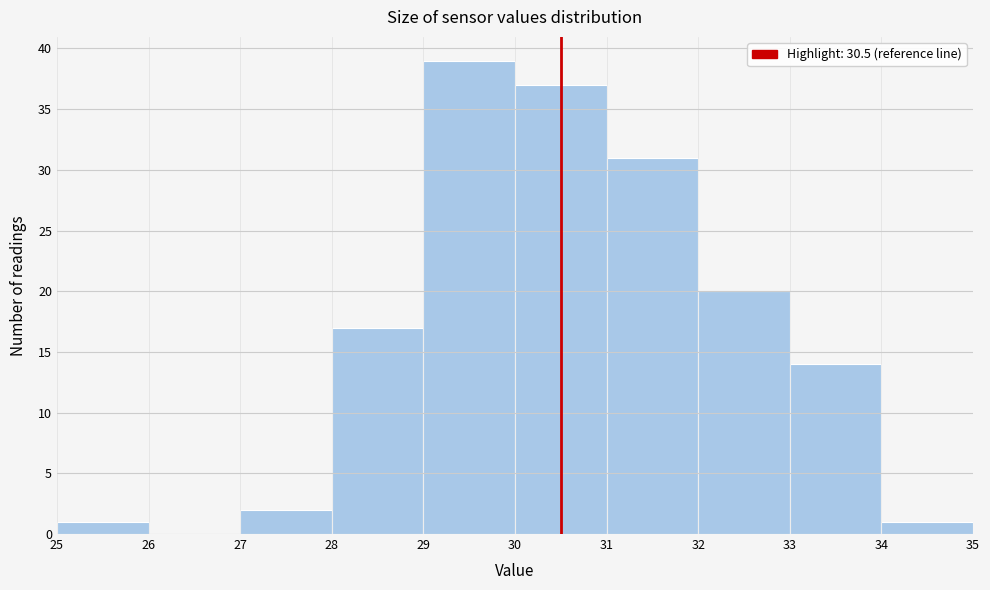

Which range on the x-axis has the tallest bar?

29 to 30